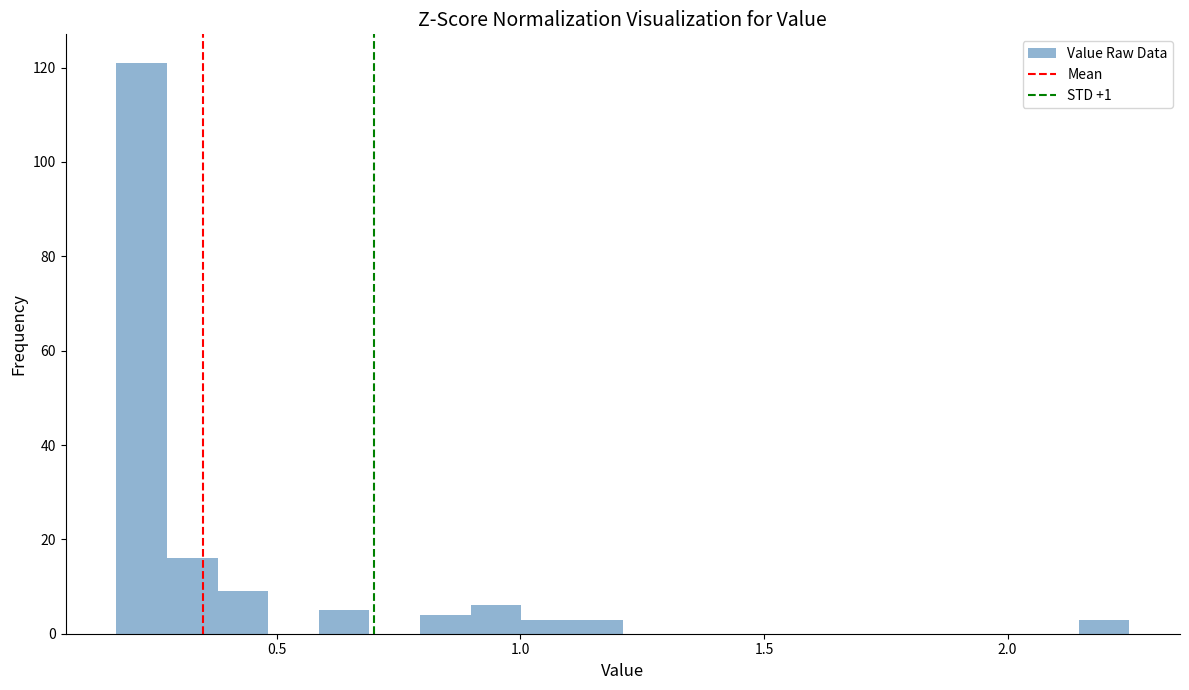

Around what value on the x-axis is the tallest bar? Give the approximate position of its centre, as read against the axis.

0.20